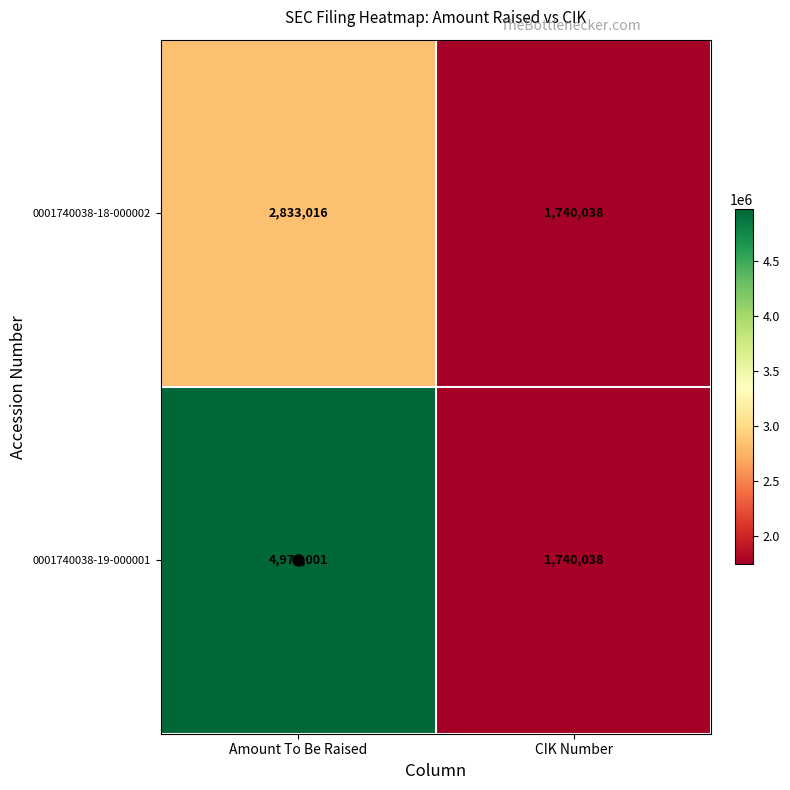

What is the sum of the 0001740038-18-000002 values at Amount To Be Raised and CIK Number?

4573054